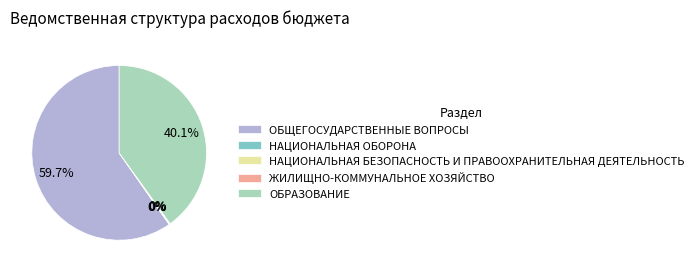

To the nearest percent, what percentage of the pie is ОБРАЗОВАНИЕ?

40%